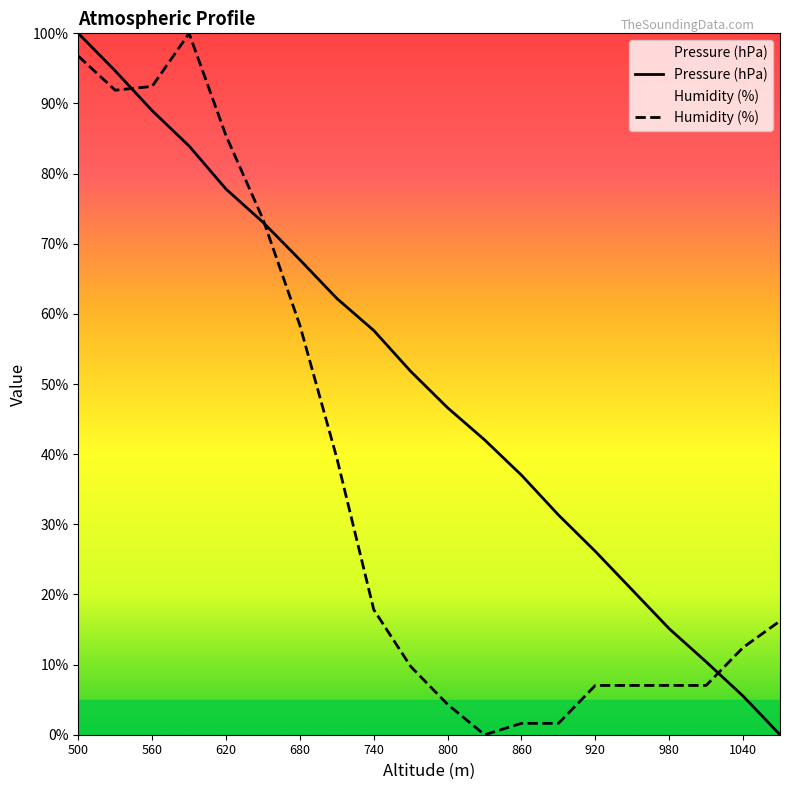

What is the difference between the maximum and minimum values in the Humidity (%) series?

100.0